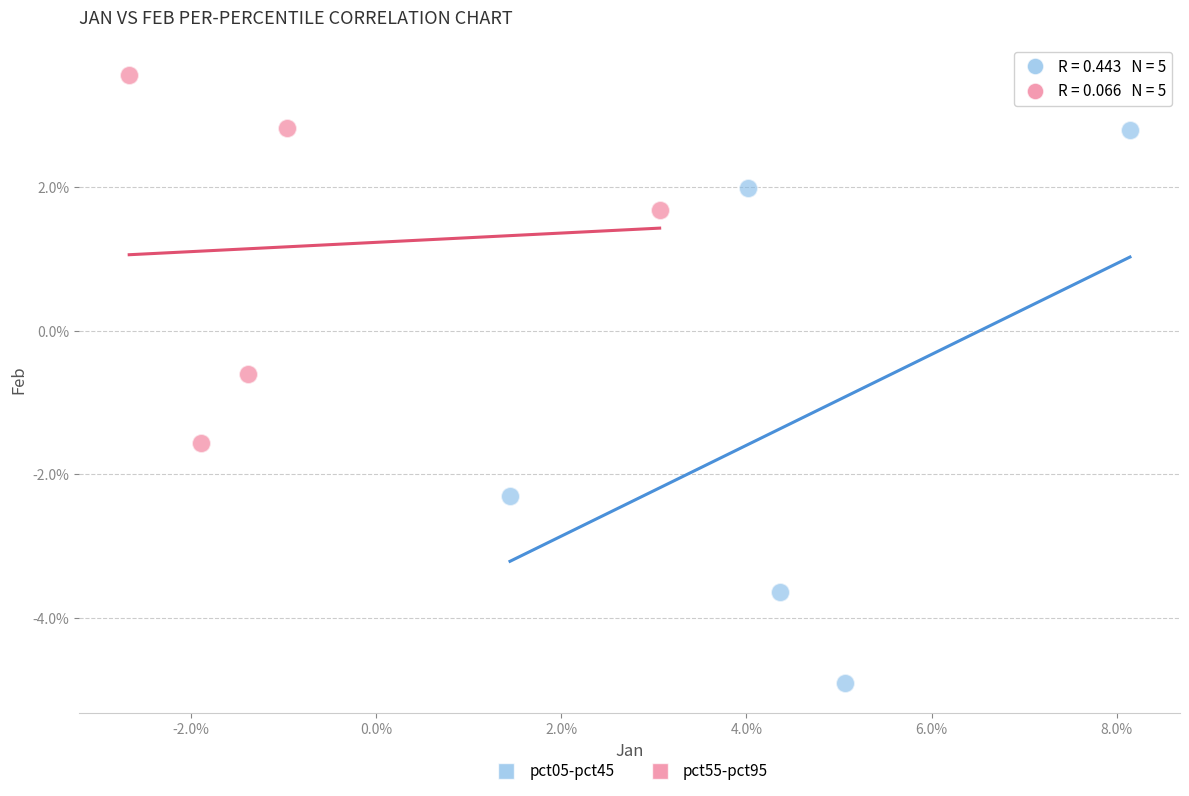

Which series reaches the minimum Y coordinate?

pct05-pct45